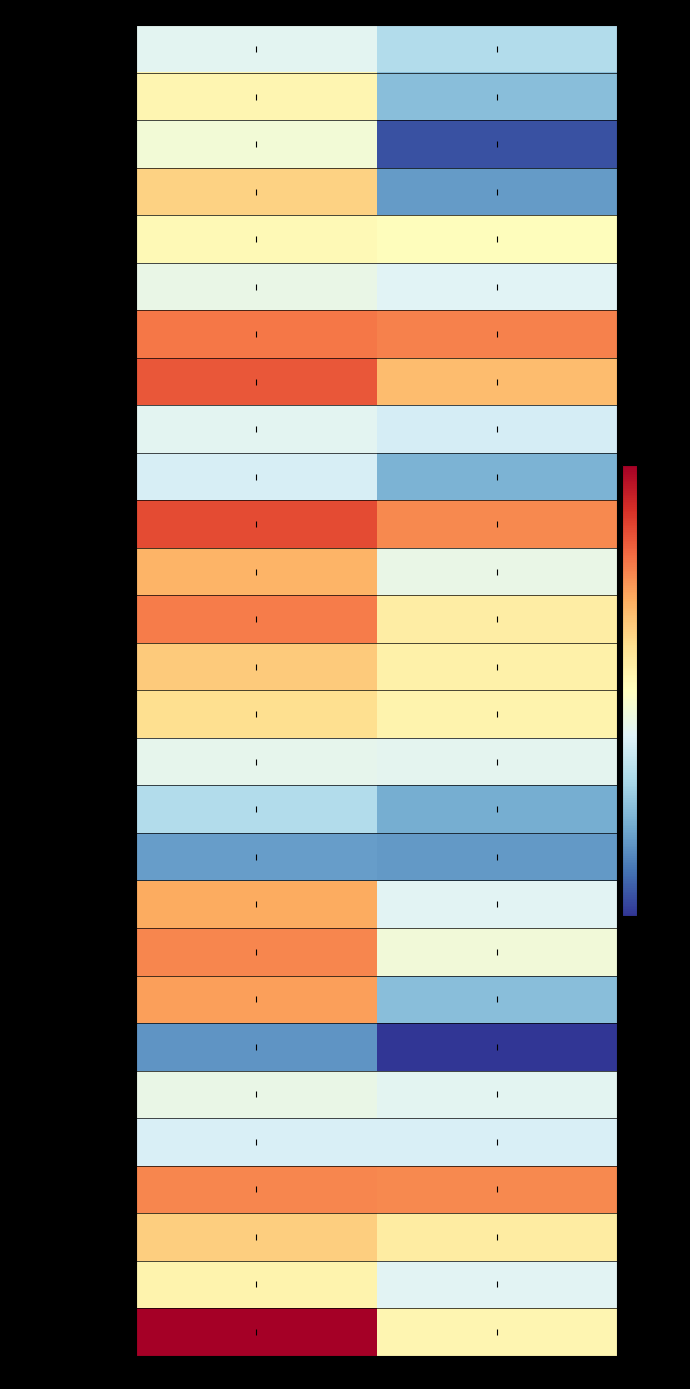

Which category has the lowest value across all series?

TAXABLE SALES